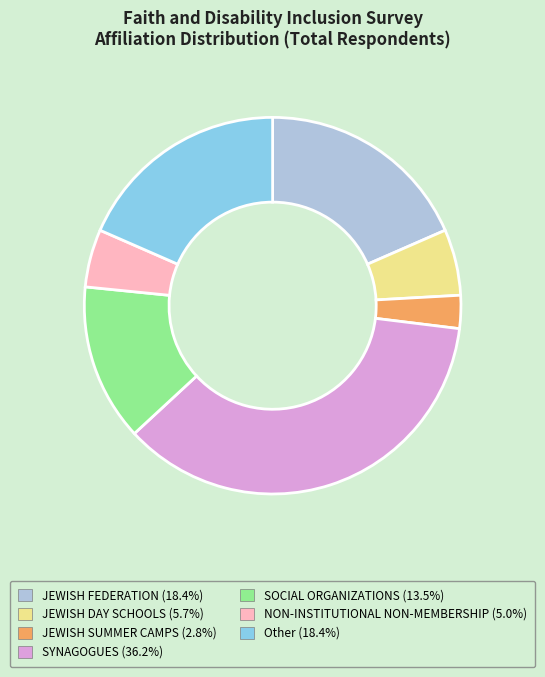

Count the number of slices in the pie.

7